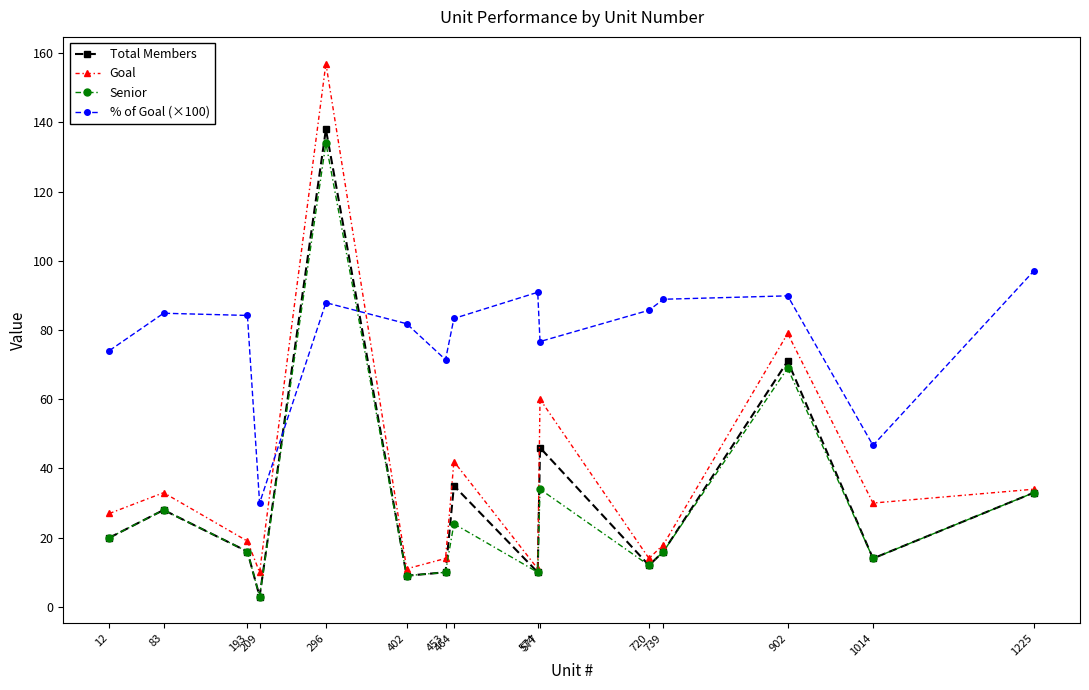

What is the value of the % of Goal (×100) point at the 11th from the left?

85.7